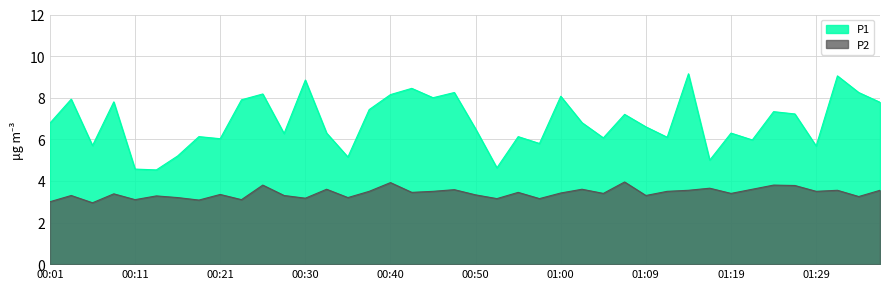

True or false: P2 has more than 2 points higher than both neighbors.

True